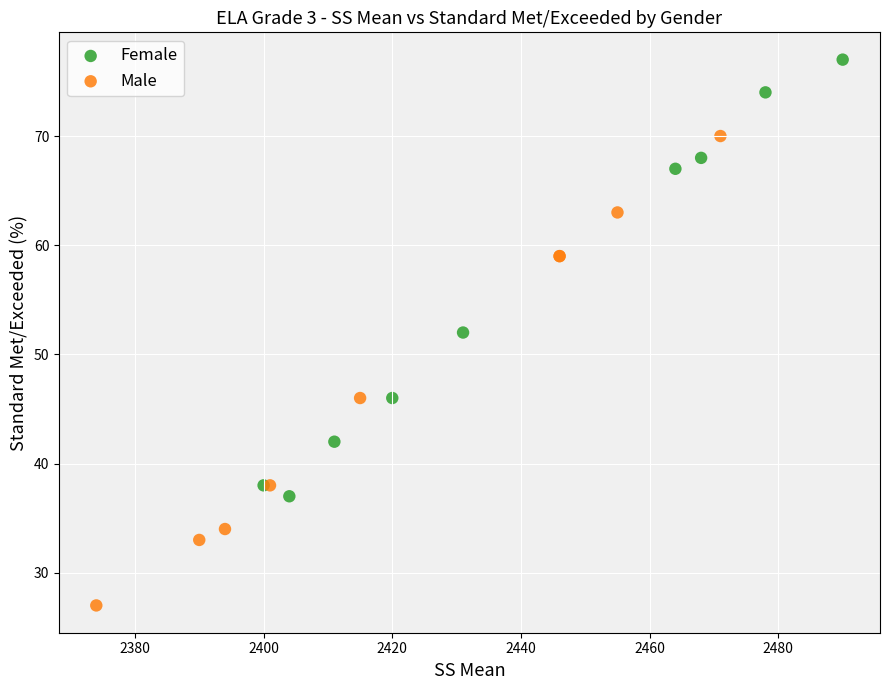

Which series has the widest spread of Y values?

Male